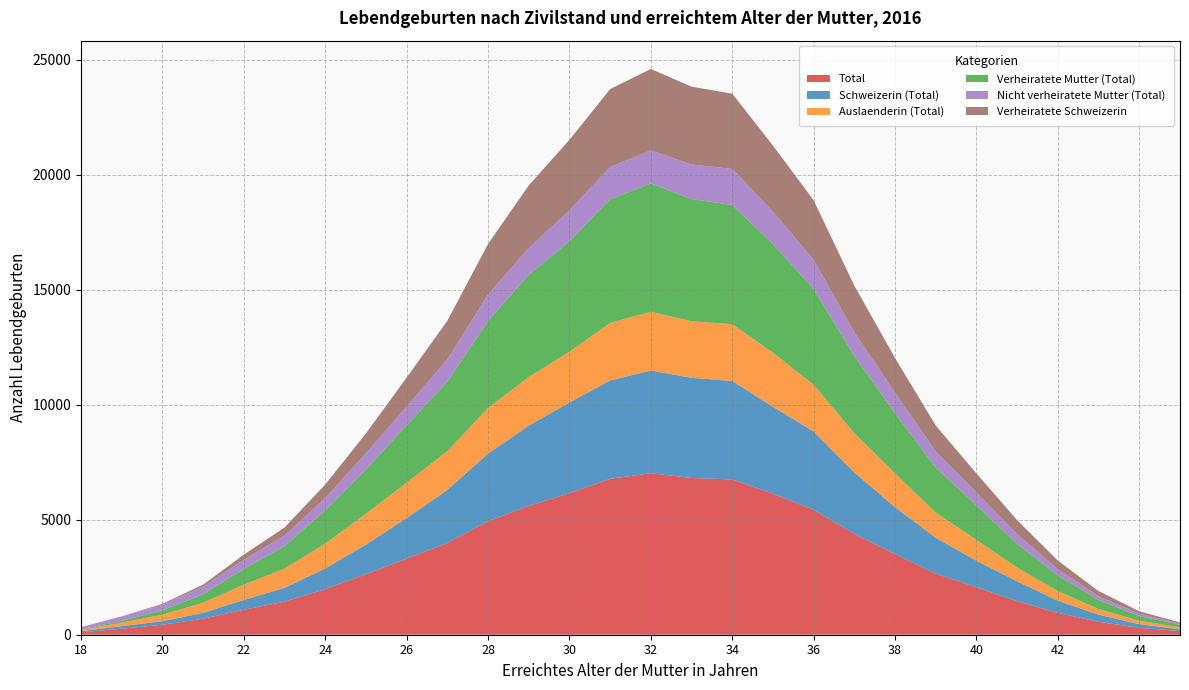

Reading right to left, list all the values displayed in this chart.

Total: 161	303	558	949	1457	2060	2655	3506	4381	5433	6130	6751	6814	7020	6778	6150	5603	4930	3989	3306	2631	1982	1437	1087	696	435	262	107
Schweizerin (Total): 75	158	314	531	862	1157	1557	2035	2672	3401	3779	4282	4354	4470	4277	3948	3485	2944	2309	1764	1286	902	601	425	255	151	112	48
Auslaenderin (Total): 86	145	244	418	595	903	1098	1471	1709	2032	2351	2469	2460	2550	2501	2202	2118	1986	1680	1542	1345	1080	836	662	441	284	150	59
Verheiratete Mutter (Total): 113	204	398	677	1039	1503	1957	2620	3358	4162	4720	5182	5314	5581	5373	4807	4444	3775	3028	2492	1920	1443	975	686	366	194	77	16
Nicht verheiratete Mutter (Total): 48	99	160	272	418	557	698	886	1023	1271	1410	1569	1500	1439	1405	1343	1159	1155	961	814	711	539	462	401	330	241	185	91
Verheiratete Schweizerin: 48	111	225	374	608	828	1128	1508	2029	2588	2875	3269	3384	3537	3390	3067	2726	2199	1683	1261	859	583	351	219	89	38	15	7